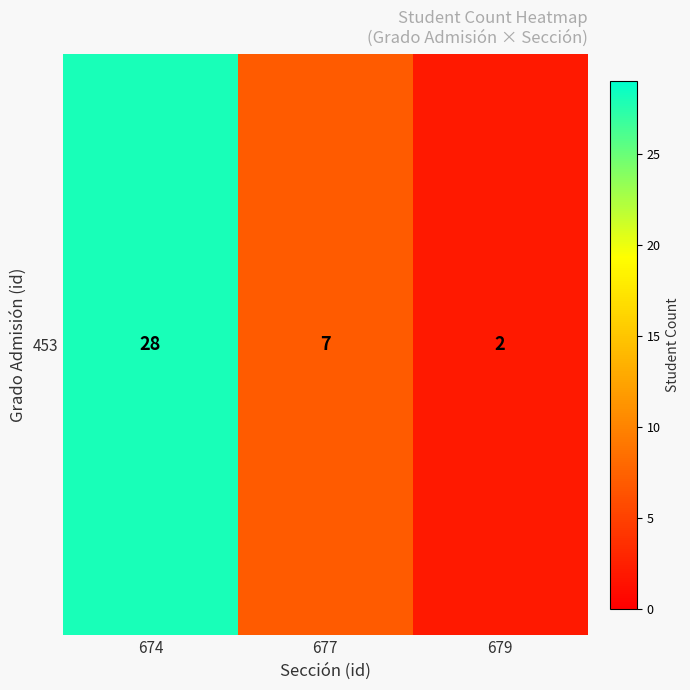

Which label corresponds to the smallest value in the chart?

679